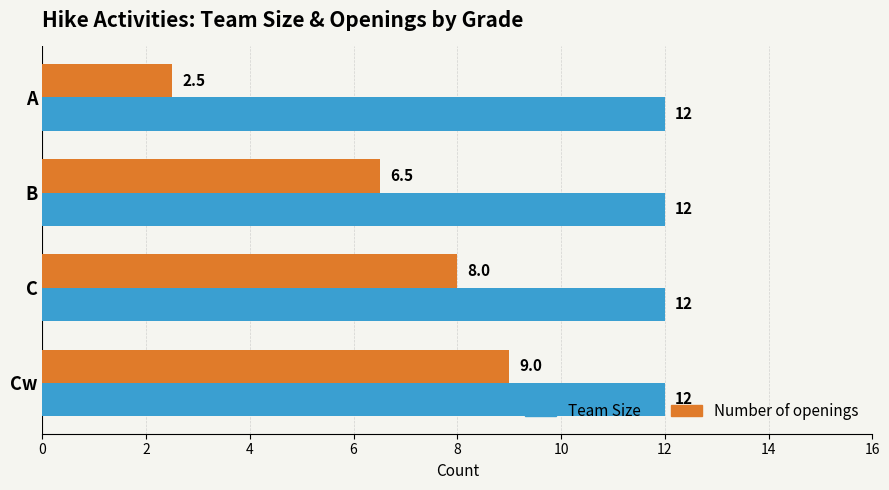

Which series changed the most between A and Cw?

Number of openings